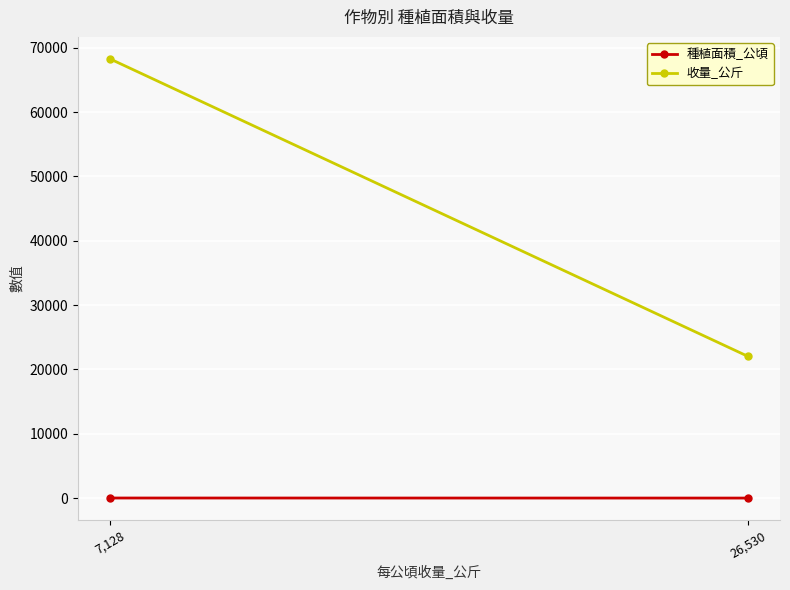

What is the difference between the maximum and minimum values in the 種植面積_公頃 series?

8.8